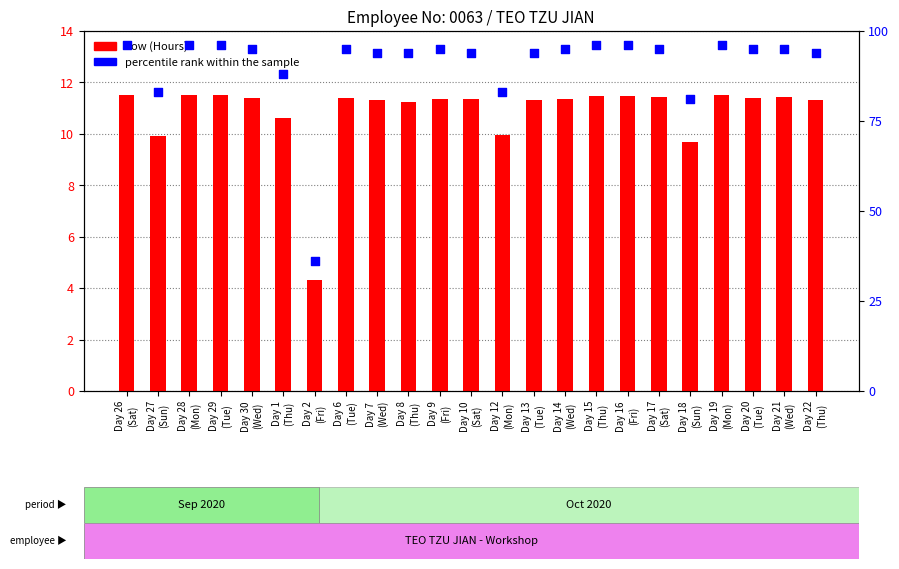

At which category is the sum across all series the highest?

Day 29
(Tue)